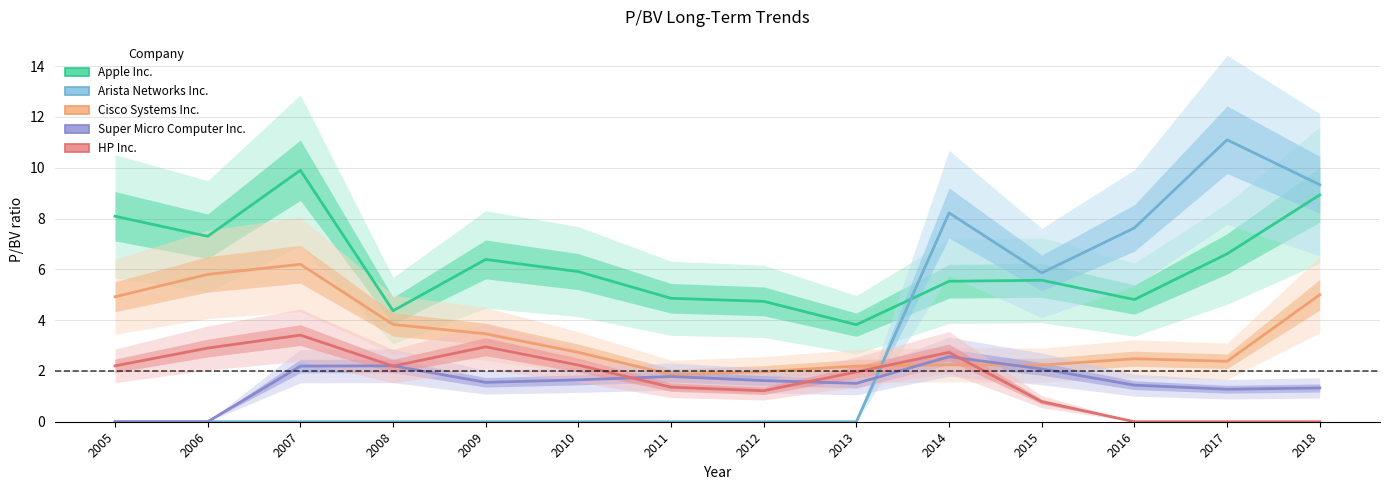

True or false: Cisco Systems Inc. has more than 0 points higher than both neighbors.

True